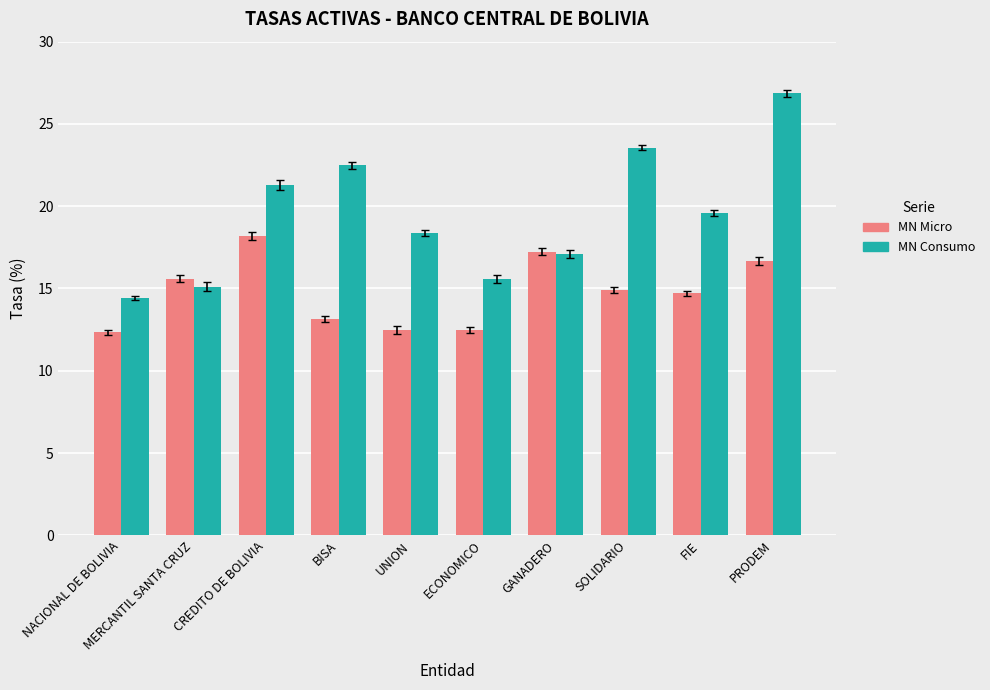

How many series are shown in this chart?

2